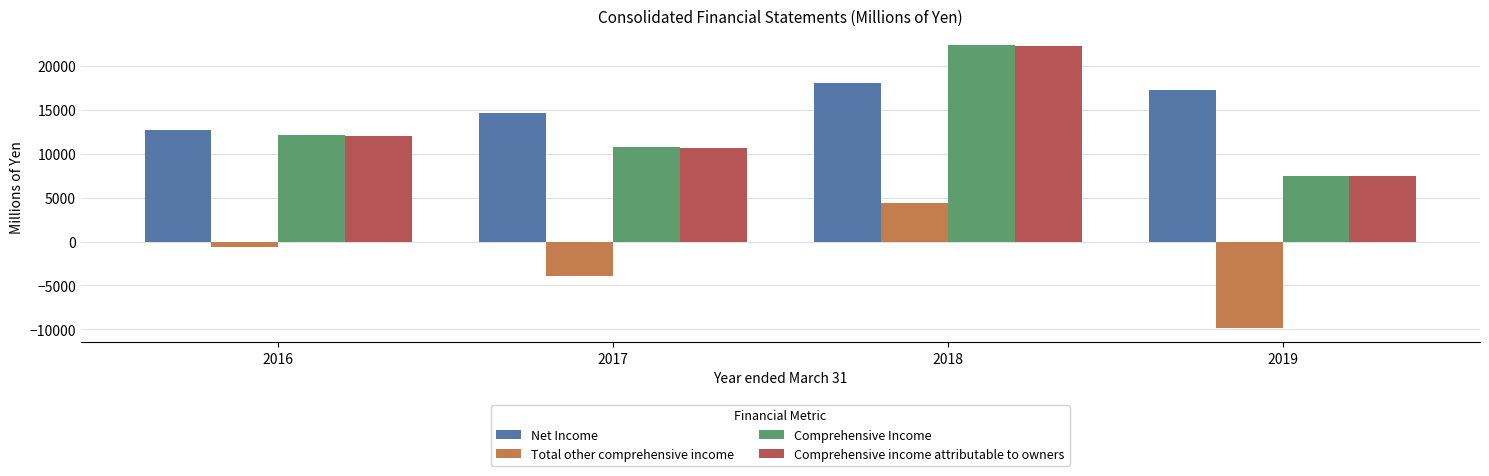

How many bars are there in each group?

4